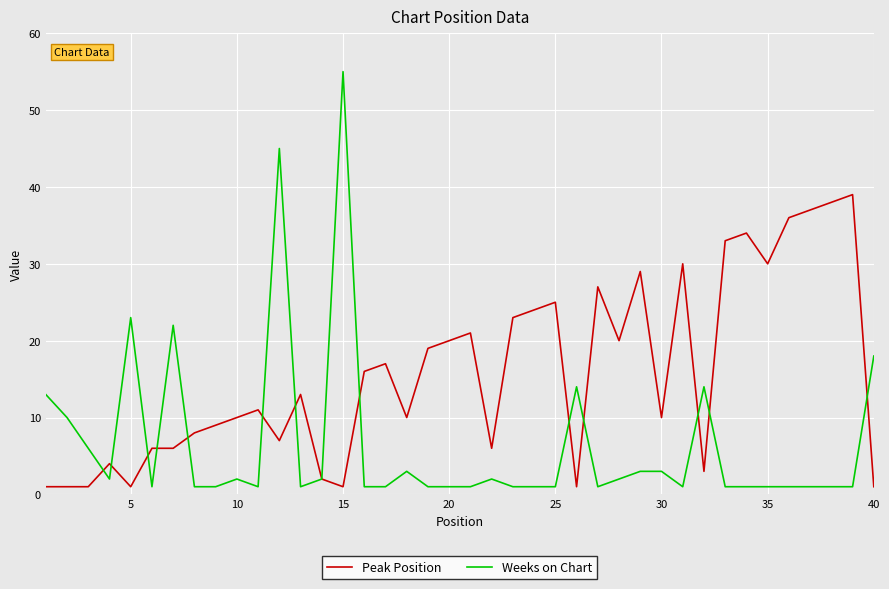

Which series ends up on top after the final intersection of Weeks on Chart and Peak Position?

Weeks on Chart